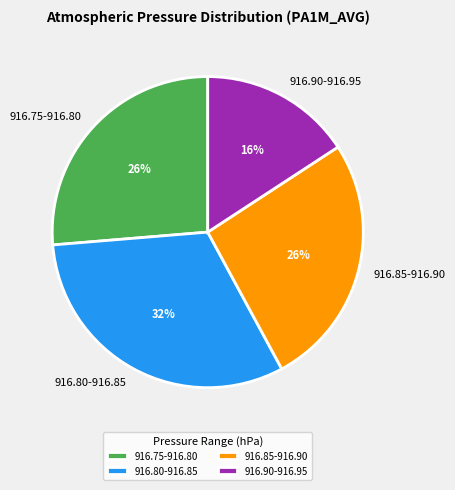

To the nearest percent, what is the average slice percentage?

25%